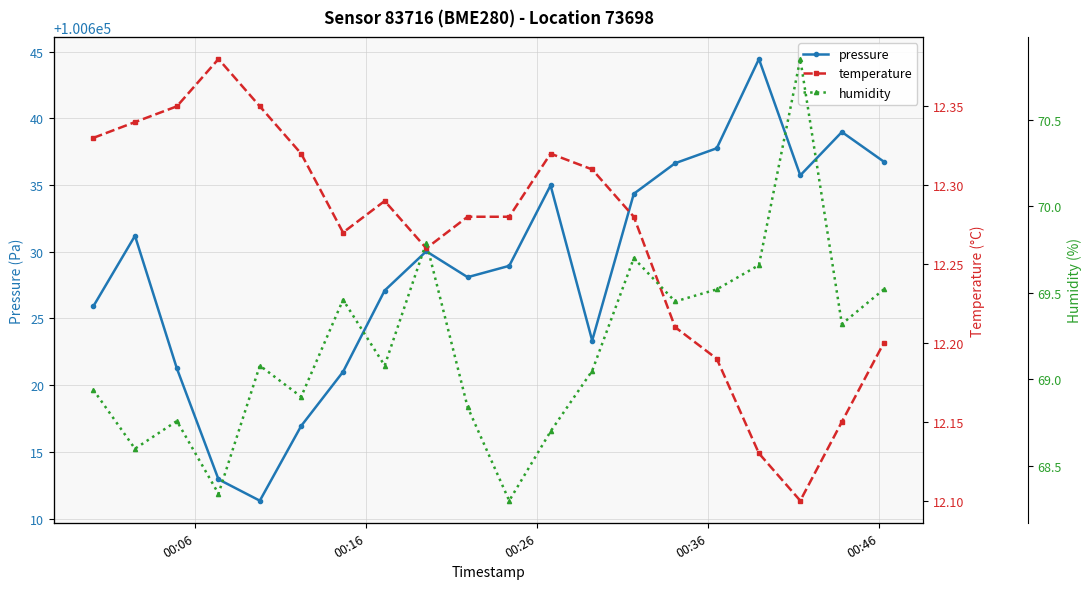

In pressure, how many points are lower than both neighbors (excluding endpoints)?

4